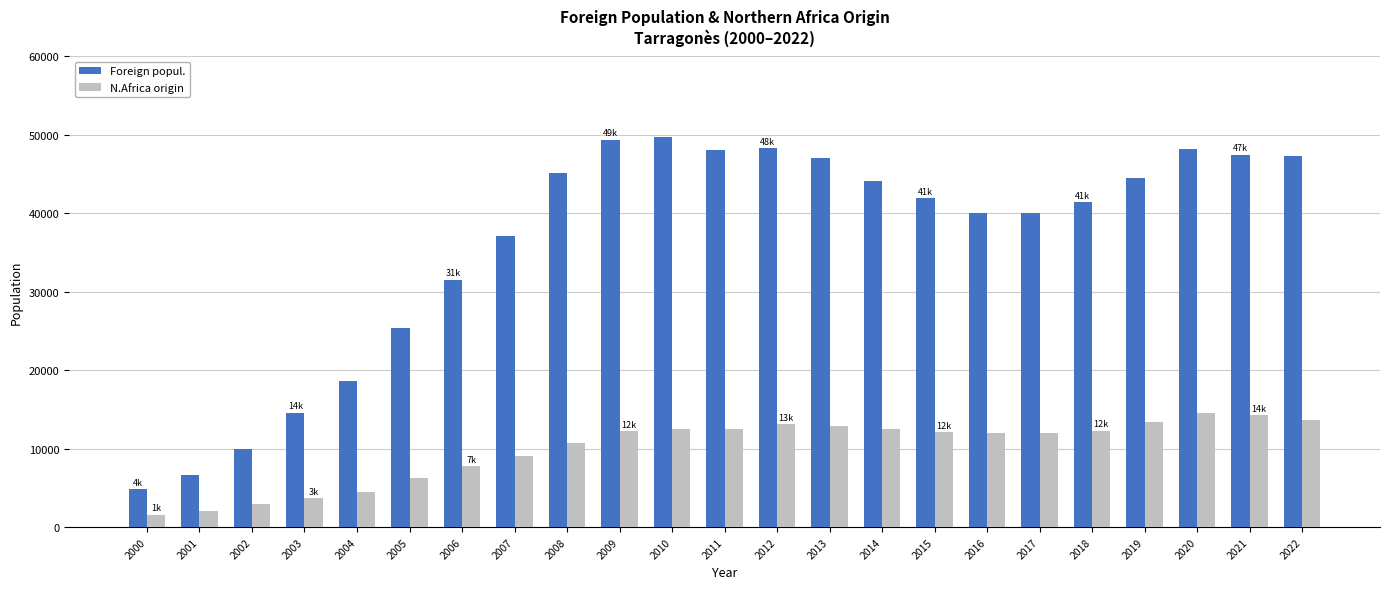

How many distinct data groups are displayed?

2